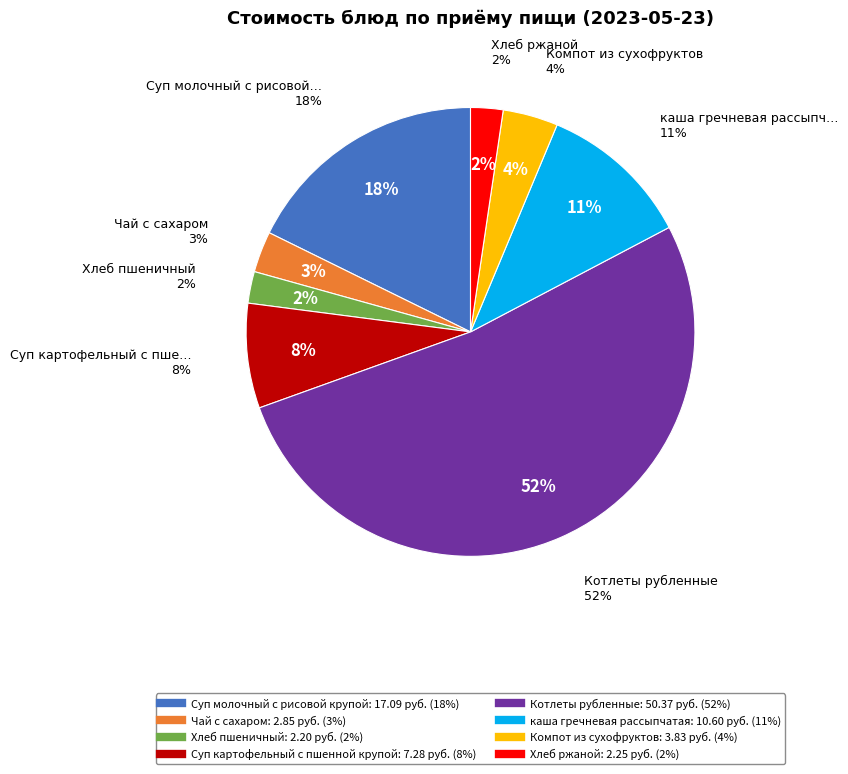

What percentage is the Хлеб пшеничный slice, to the nearest percent?

2%